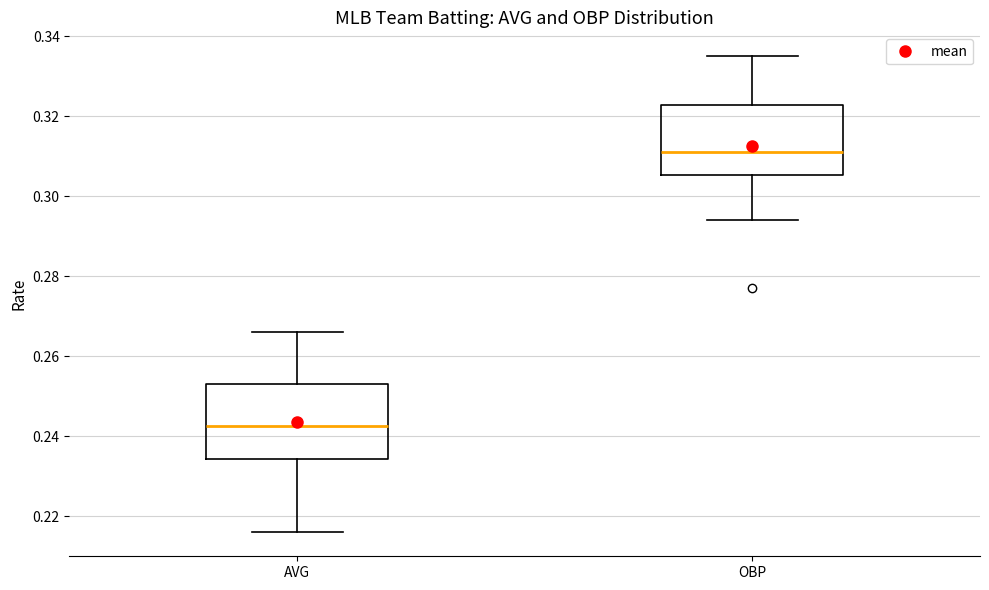

Which box has the lowest median line?

AVG